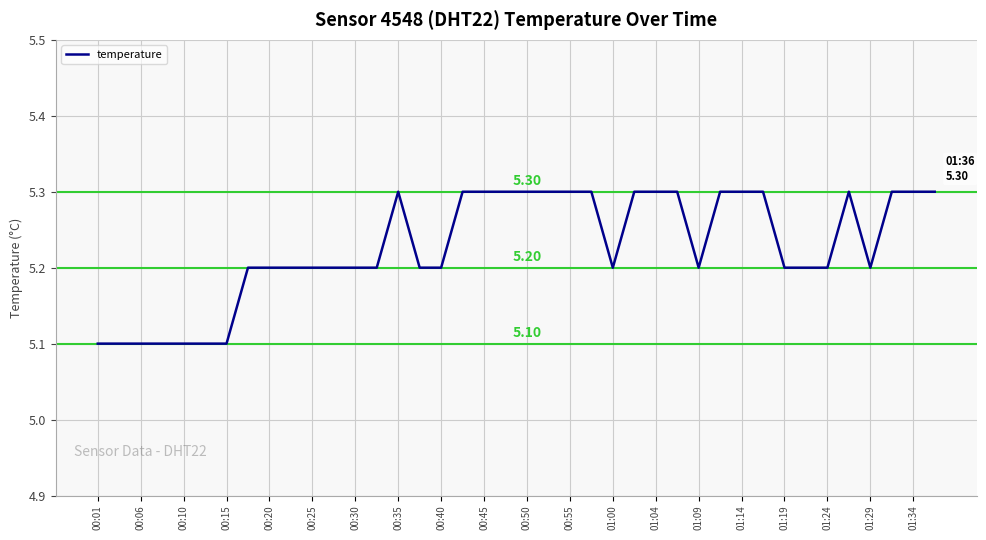

What is the greatest value displayed?

5.3